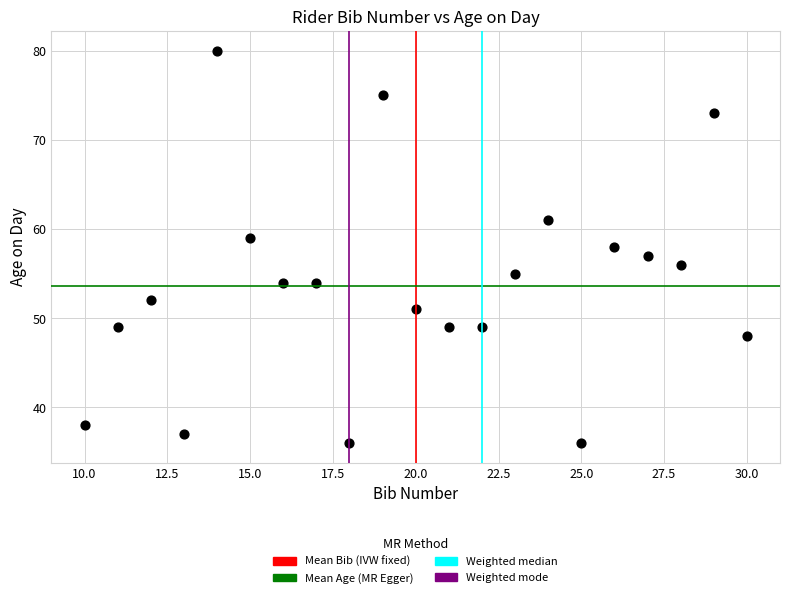

What is the range of Y values (max minus min)?

44